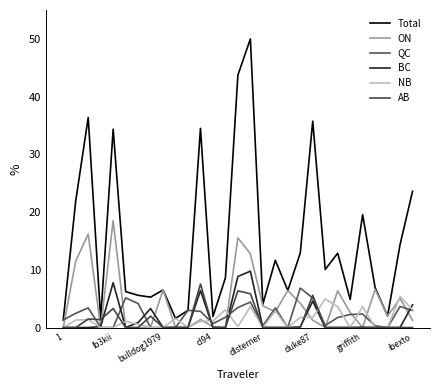

Does the chart have visible grid lines?

No